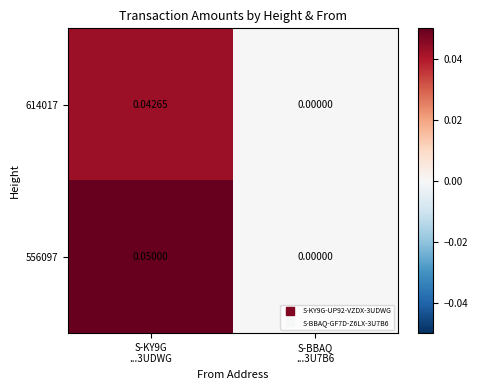

Count the number of data series in this chart.

2